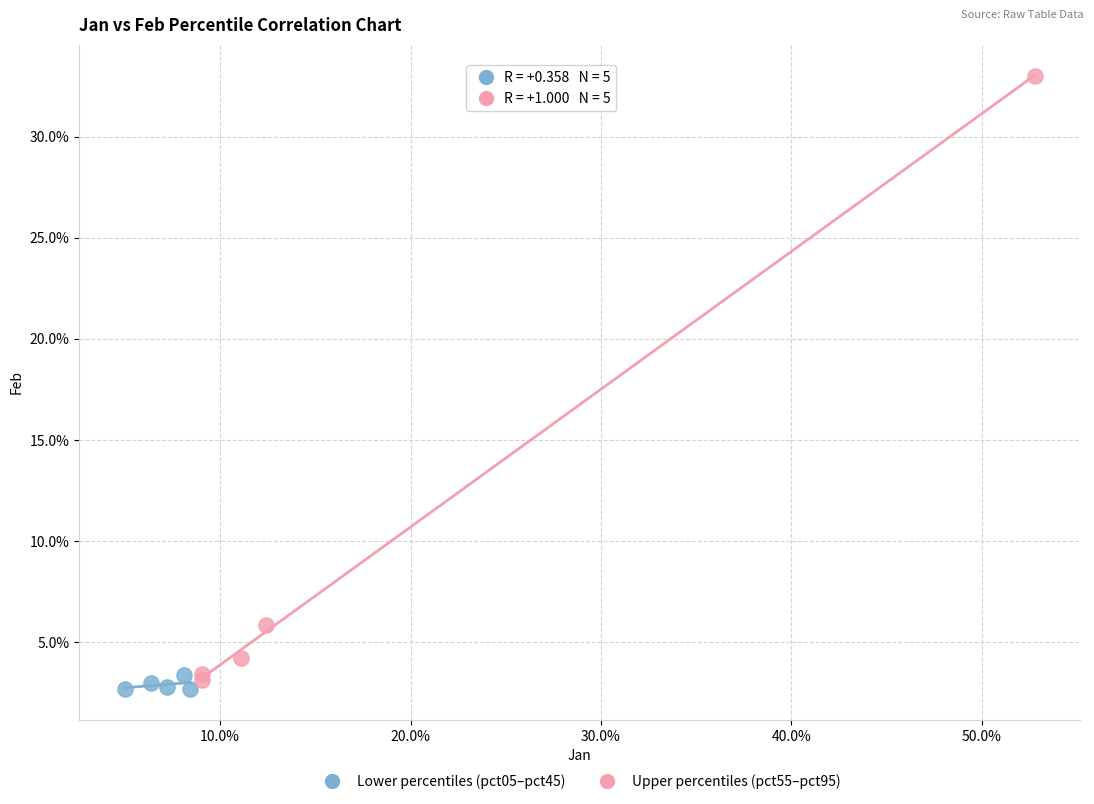

What are all the series names shown in the legend?

Lower percentiles (pct05–pct45), Upper percentiles (pct55–pct95)